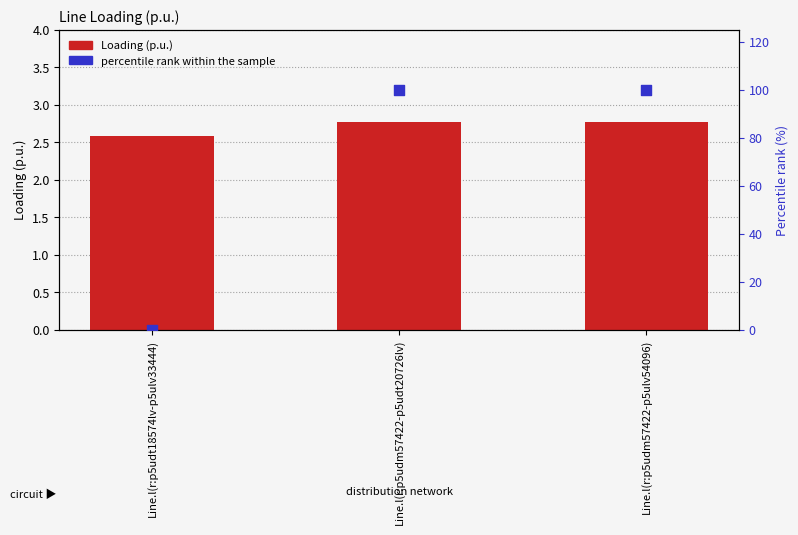

Which series has the largest Y range (max minus min)?

percentile rank within the sample